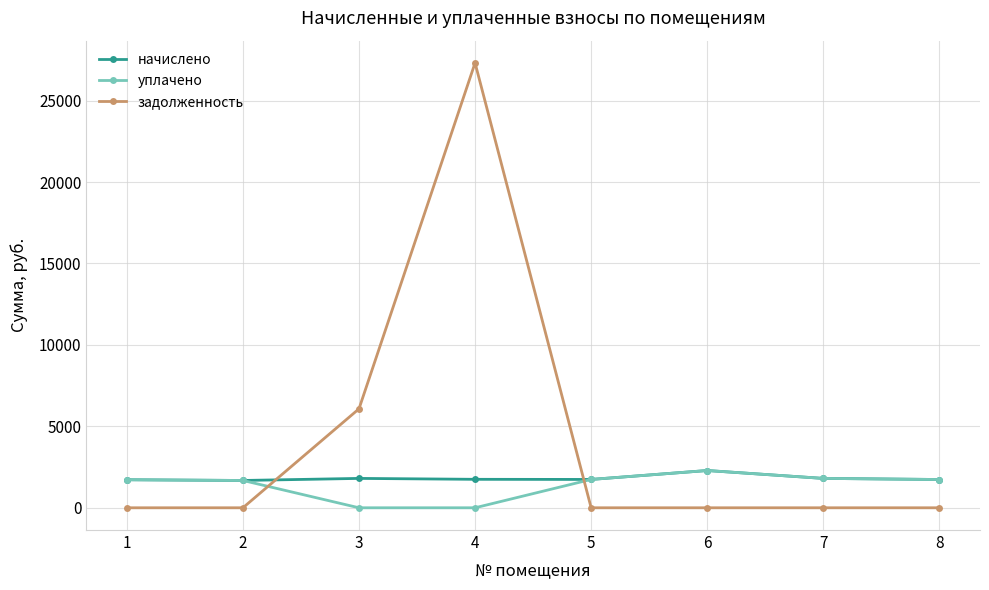

What is the total value across all series at 7?

3606.7